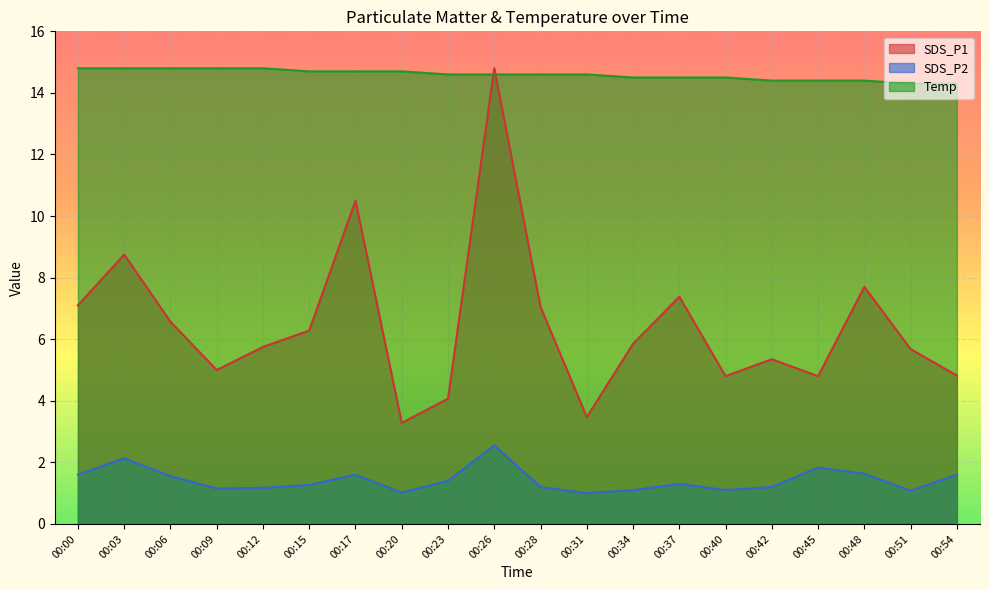

Between 00:03 and 00:51, which series saw the biggest shift?

SDS_P1